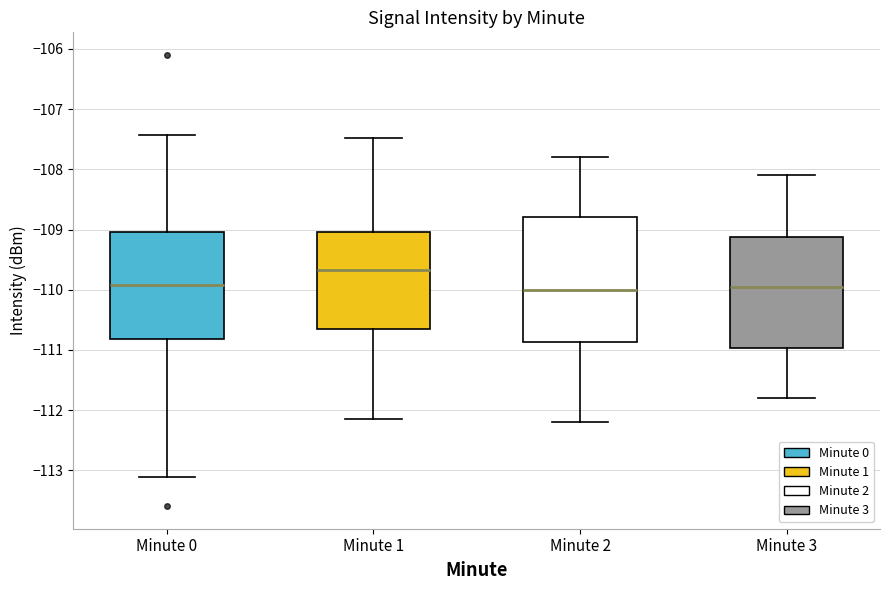

Where does the lower whisker of the box for Minute 2 end on the y-axis? The values are not printed on the chart, so give them approximately, as read against the axis.

-112.2